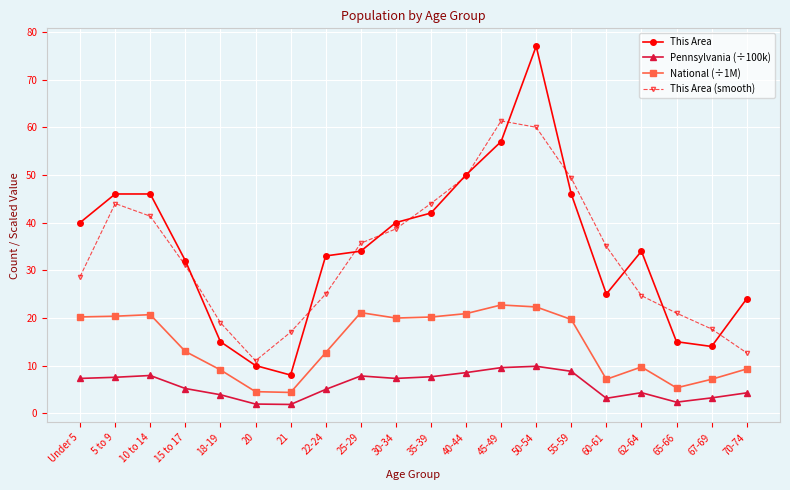

Where does the Pennsylvania (÷100k) series first go above 7?

Under 5